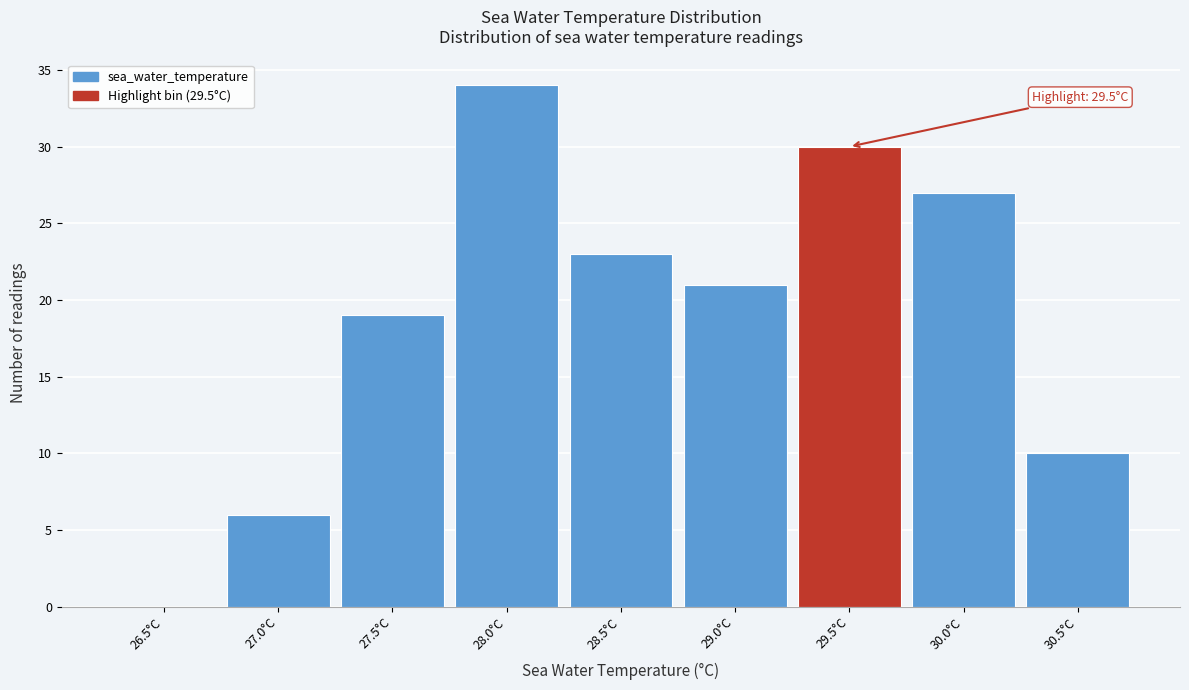

Reading right to left, transcribe all the data shown in this chart.

30.5°C=10	30.0°C=27	29.5°C=30	29.0°C=21	28.5°C=23	28.0°C=34	27.5°C=19	27.0°C=6	26.5°C=0